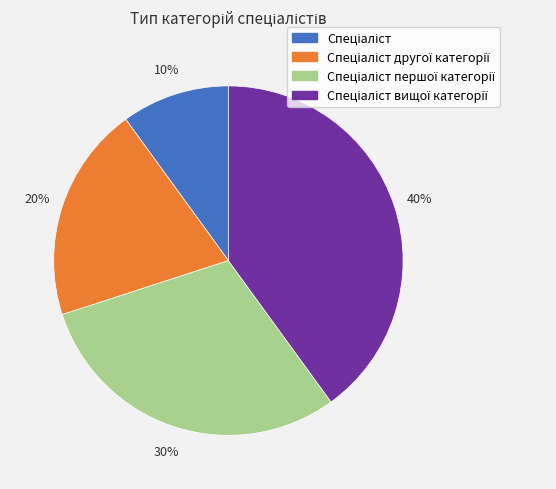

To the nearest percent, what is the difference between the largest and smallest slice percentages?

30%